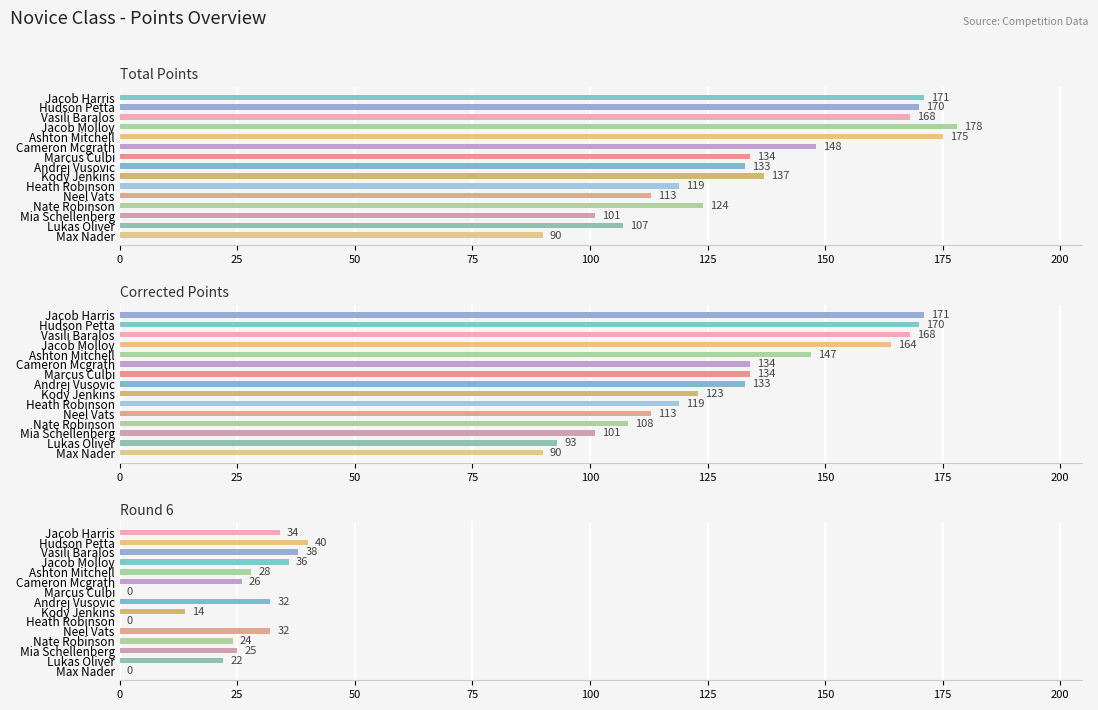

Rank the series at Lukas Oliver from highest to lowest value.

Total Points, Corrected Points, Round 6